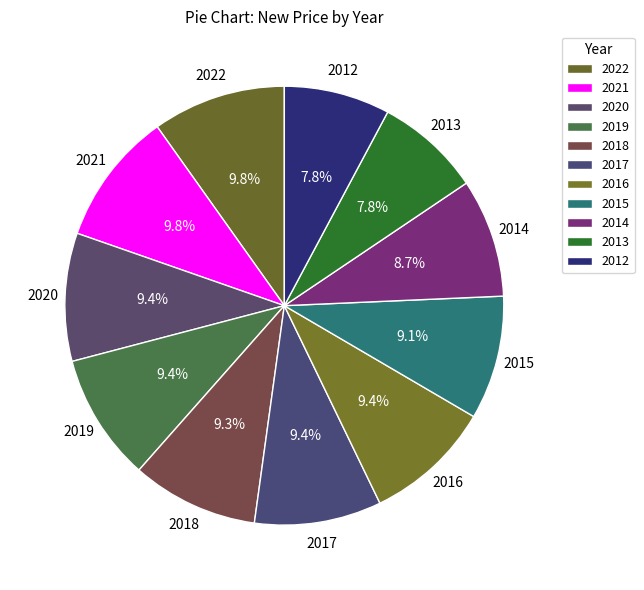

What percentage do 2017 and 2019 together represent?

18.7%